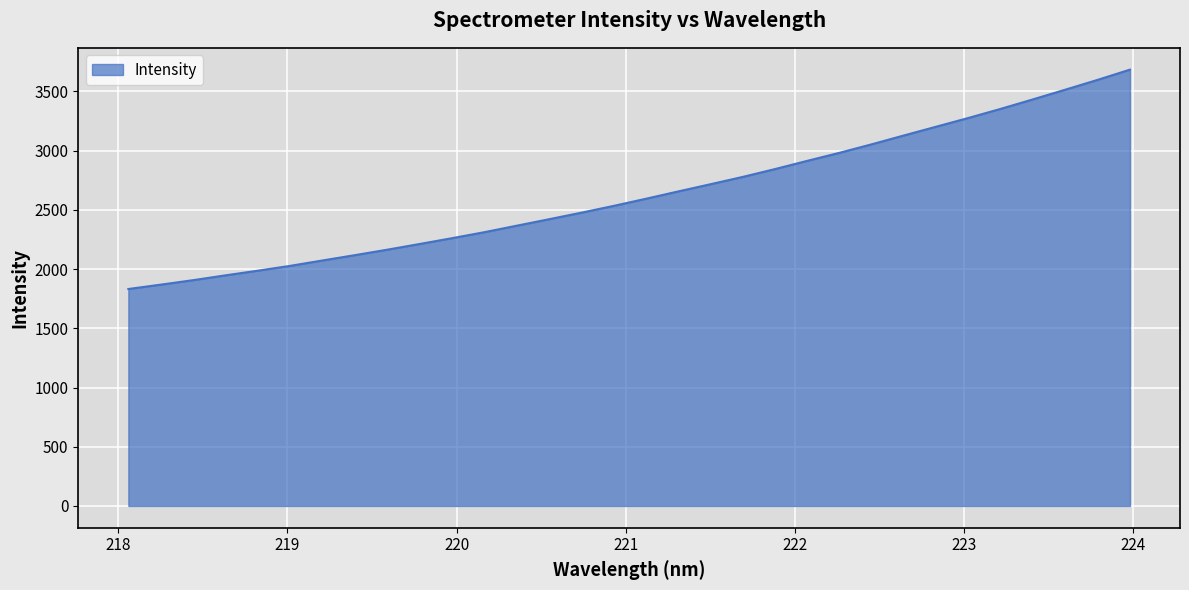

What is the maximum value shown in the chart?

3684.3